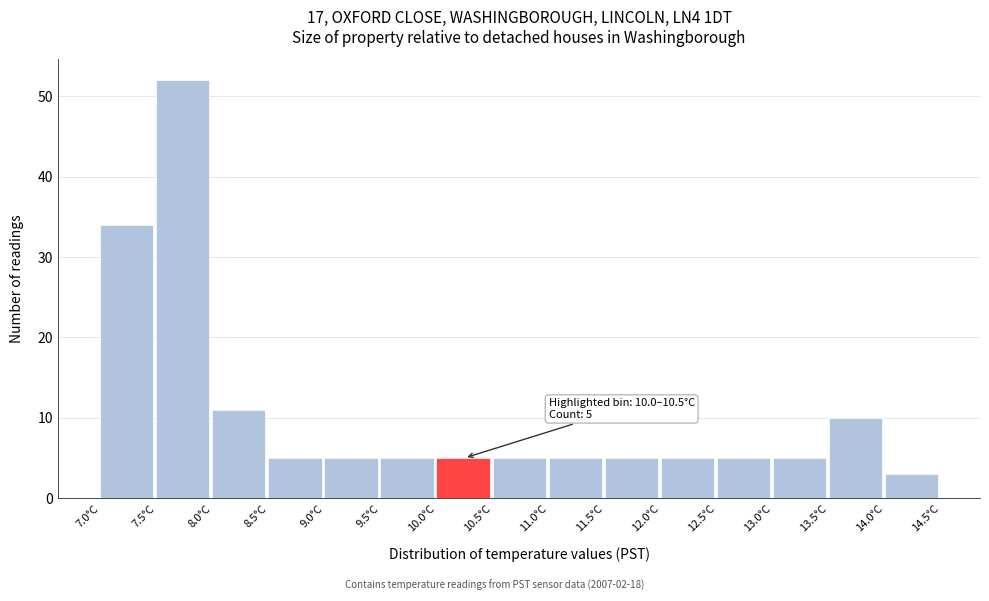

Which range on the x-axis has the tallest bar?

7.5 to 8.0